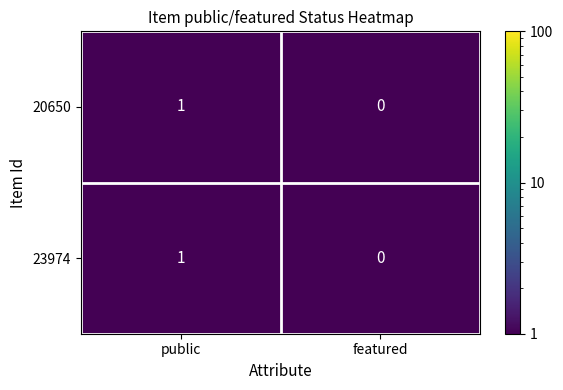

Reading left to right, transcribe all the data shown in this chart.

20650: public=1	featured=0
23974: public=1	featured=0